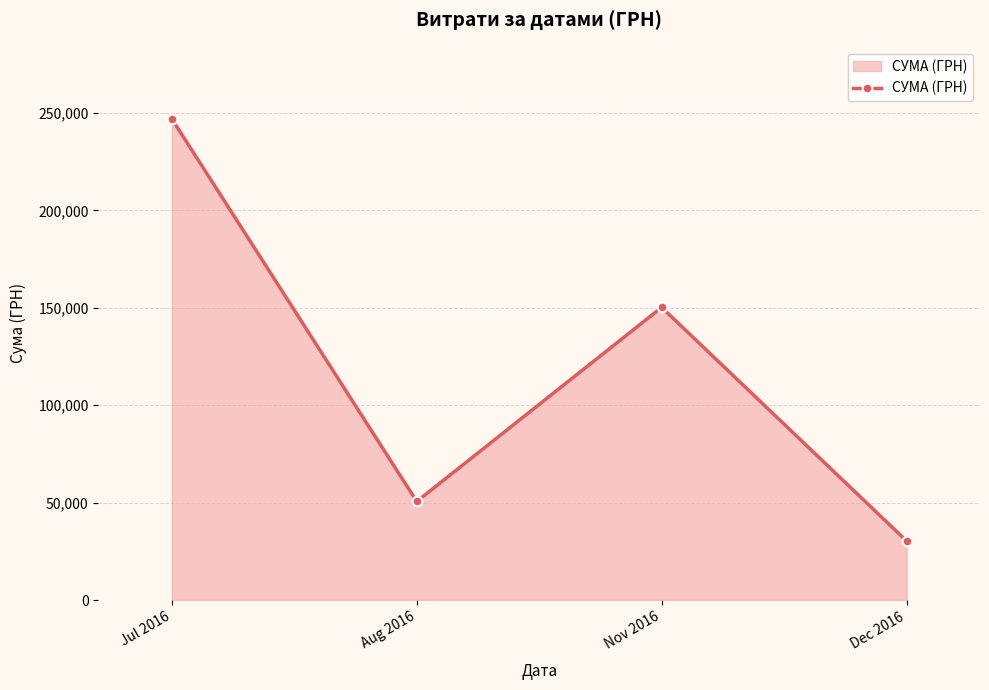

How many series are shown in this chart?

1